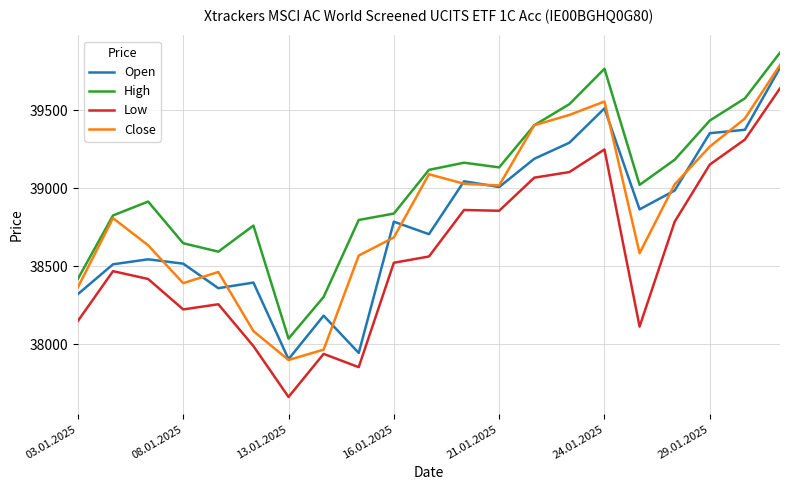

What is the greatest value displayed?

39868